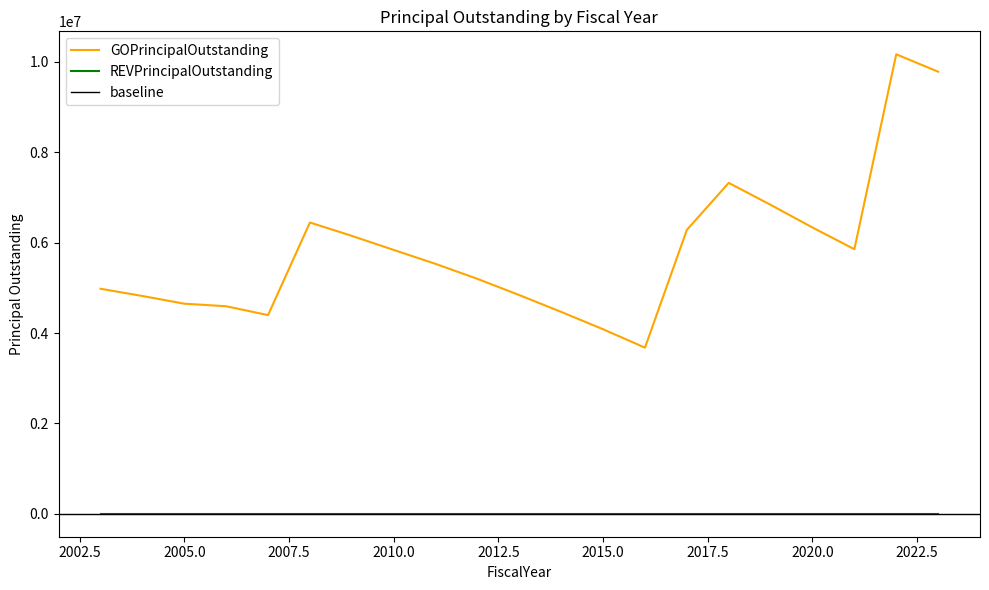

Which category has the highest value across all series?

2022